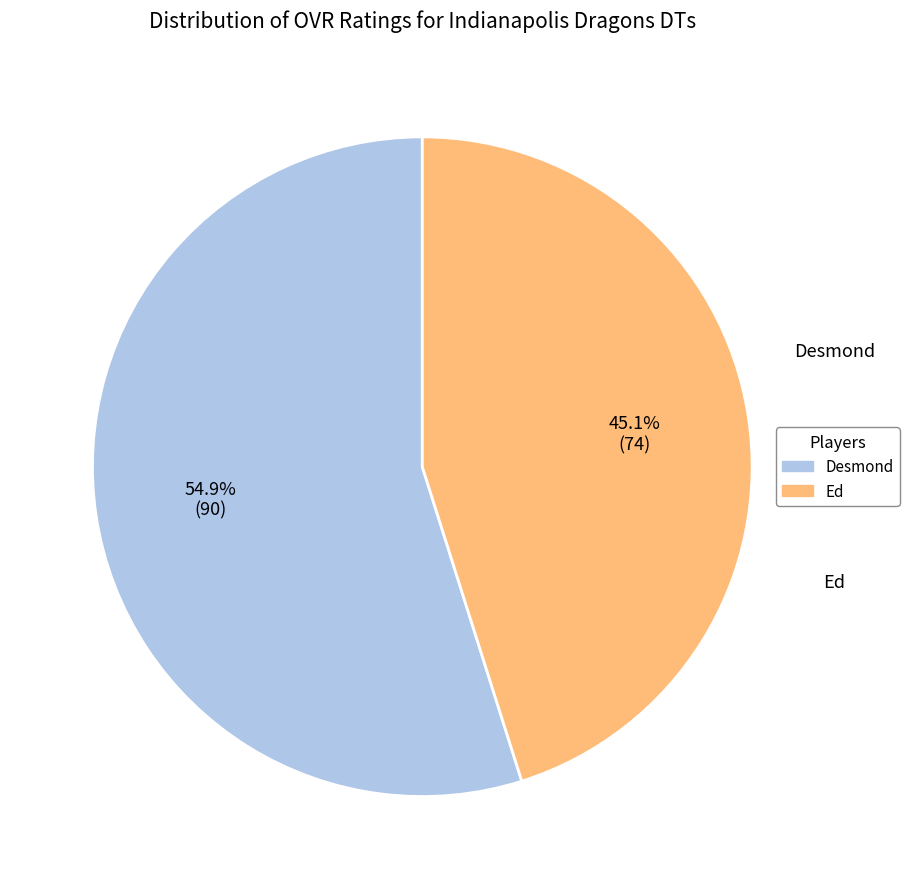

Which slice is the smallest?

Ed